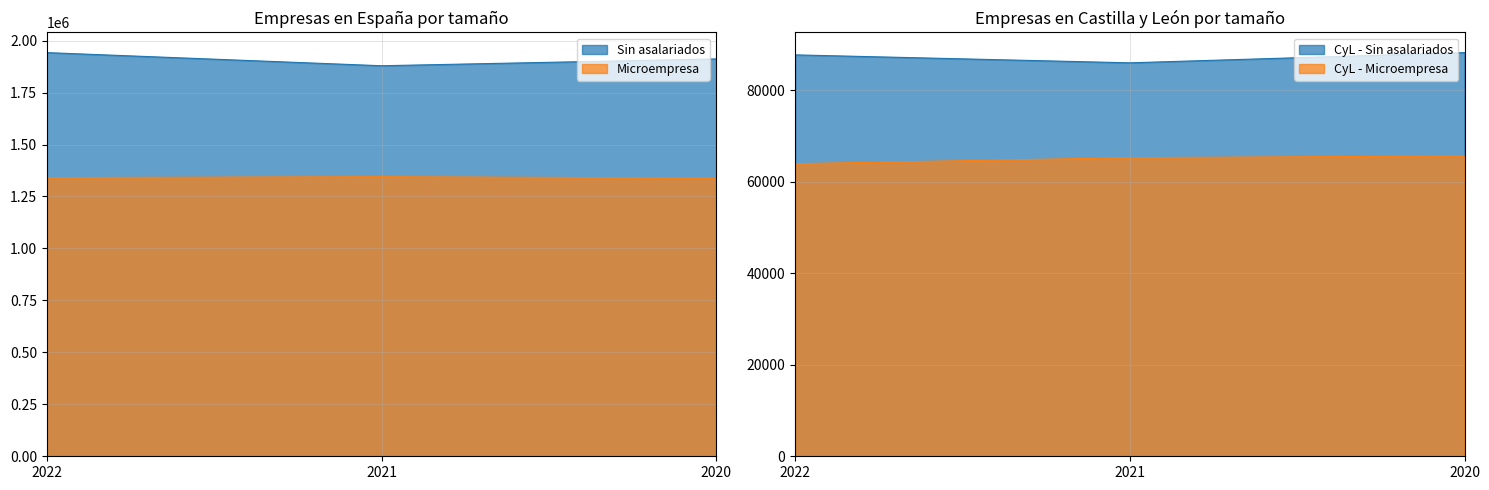

Between 2021 and 2020, which is larger?

2020